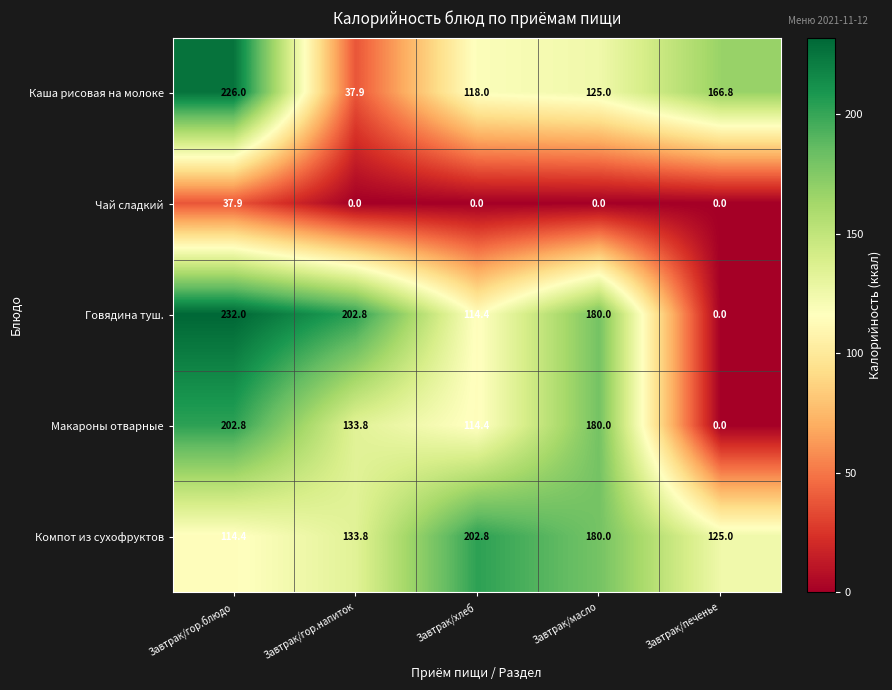

Reading left to right, list all the values displayed in this chart.

Каша рисовая на молоке: 226.0	37.9	118.0	125.0	166.8
Чай сладкий: 37.9	0.0	0.0	0.0	0.0
Говядина туш.: 232.0	202.8	114.4	180.0	0.0
Макароны отварные: 202.8	133.8	114.4	180.0	0.0
Компот из сухофруктов: 114.4	133.8	202.8	180.0	125.0